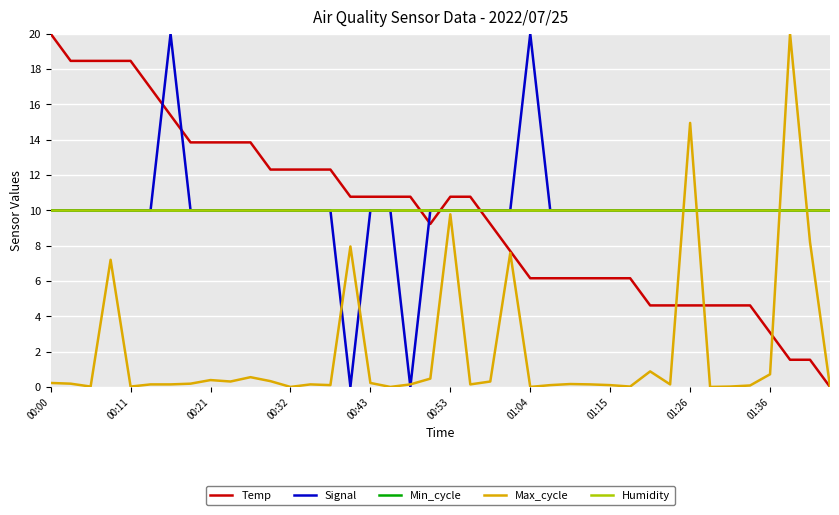

What is the maximum value for Humidity?

10.0